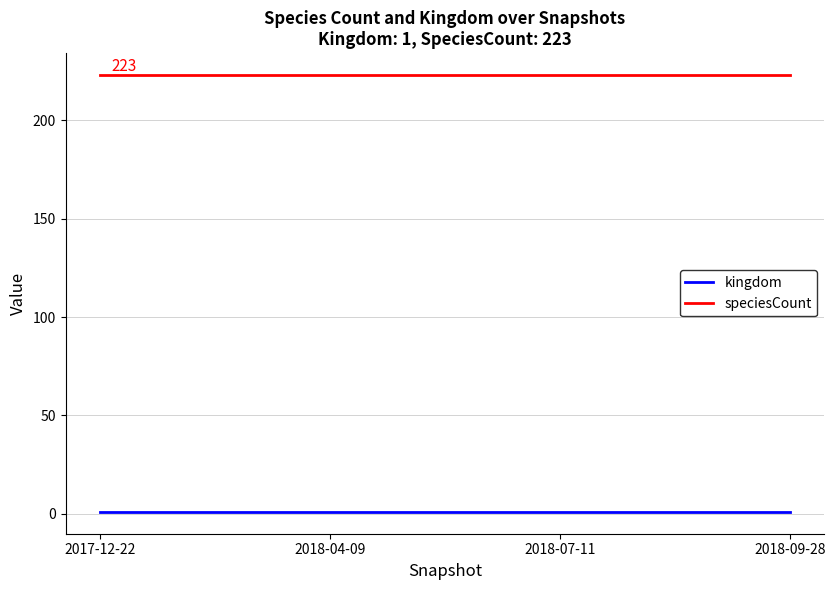

The speciesCount series shows 223 at 2017-12-22. True or false?

True